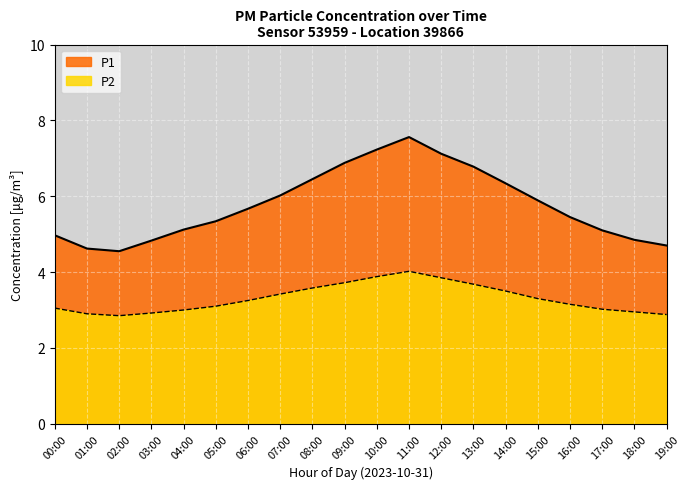

What is the difference between the second highest and second lowest values in the P1 series?

2.6